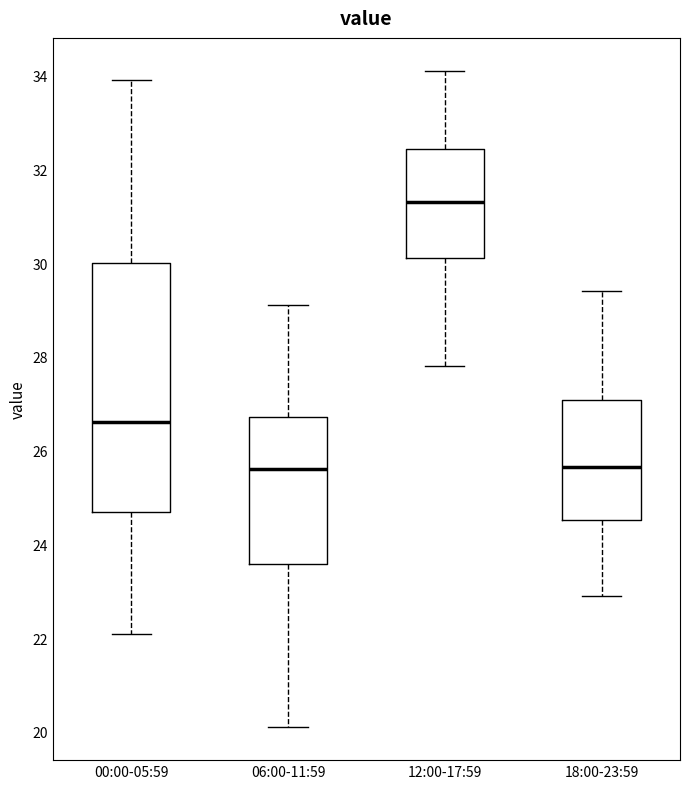

Reading left to right, read every box against the y-axis: the position of its median line, the range the box covers, and the ends of its whiskers. The values are not printed on the chart, so give them approximately, as read against the axis.

00:00-05:59: median 26.6, box 24.8 to 30.0, whiskers 22.2 to 34.0
06:00-11:59: median 25.6, box 23.6 to 26.8, whiskers 20.2 to 29.2
12:00-17:59: median 31.4, box 30.2 to 32.4, whiskers 27.8 to 34.2
18:00-23:59: median 25.6, box 24.6 to 27.0, whiskers 23.0 to 29.4